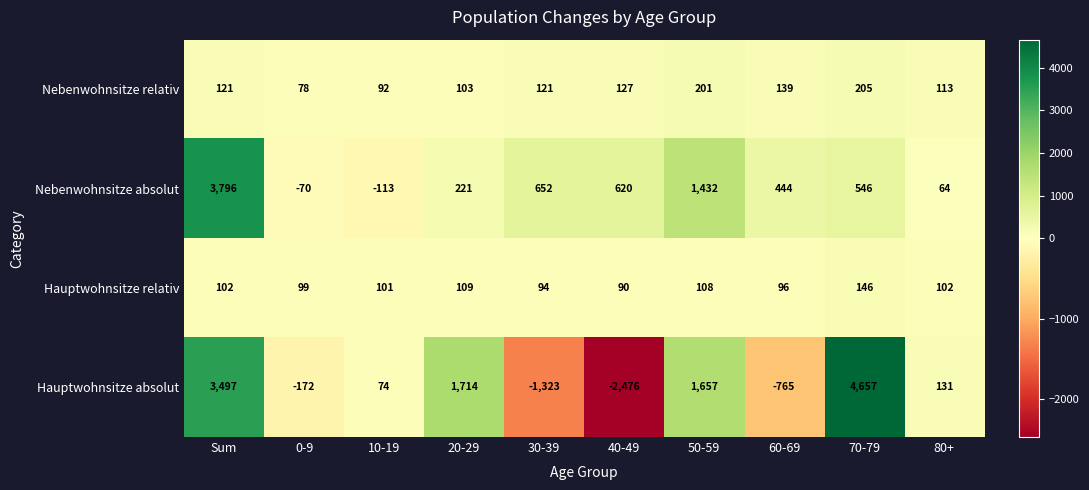

Rank the categories by Hauptwohnsitze absolut value from lowest to highest.

40-49, 30-39, 60-69, 0-9, 10-19, 80+, 50-59, 20-29, Sum, 70-79